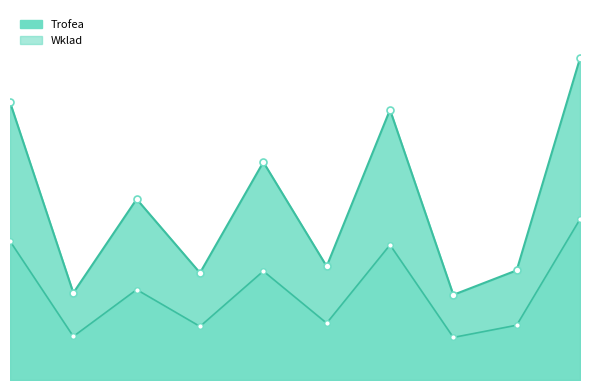

Is the value of Trofea at 1 greater than the value of Wklad at 8?

Yes